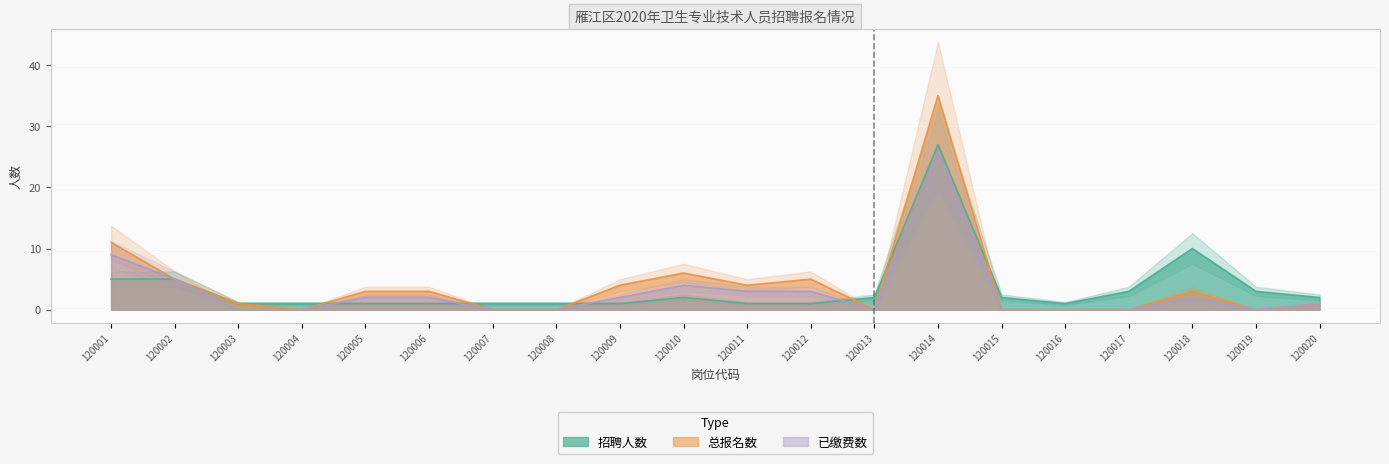

Reading left to right, list all the values displayed in this chart.

招聘人数: 5	5	1	1	1	1	1	1	1	2	1	1	2	27	2	1	3	10	3	2
总报名数: 11	5	1	0	3	3	0	0	4	6	4	5	0	35	0	0	0	3	0	1
已缴费数: 9	5	0	0	2	2	0	0	2	4	3	3	0	26	0	0	0	2	0	1